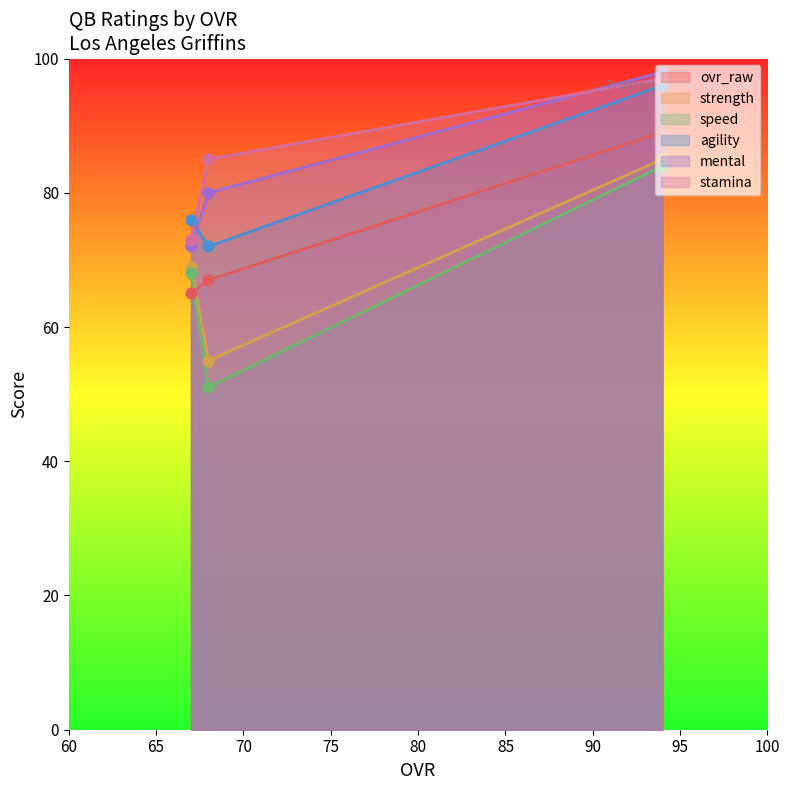

Is the value of ovr_raw at Zack Staton (67) greater than the value of mental at Kirk Aiken (94)?

No